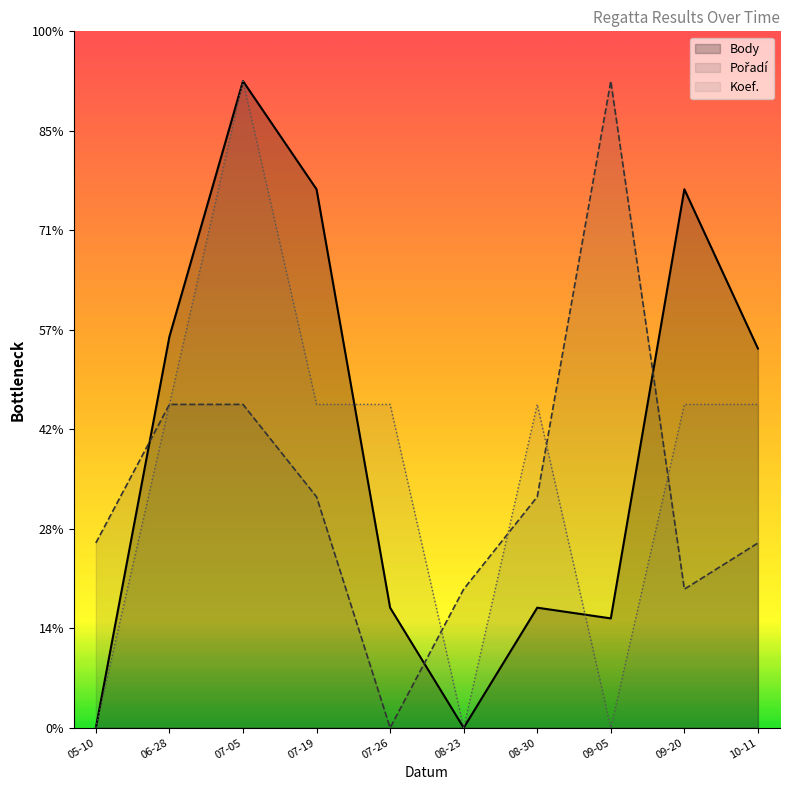

Where is the first local maximum for Body?

07-05